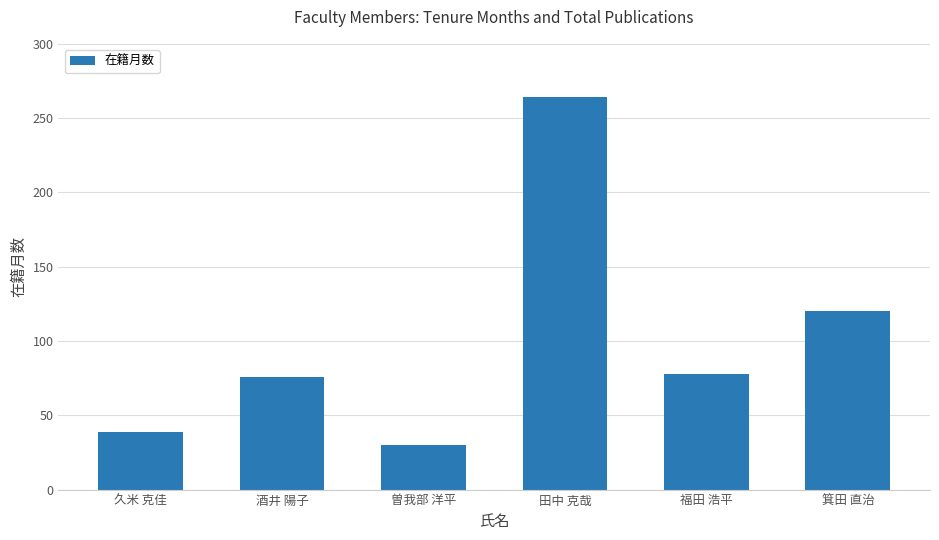

What is the label of the 5th bar from the right?

酒井 陽子